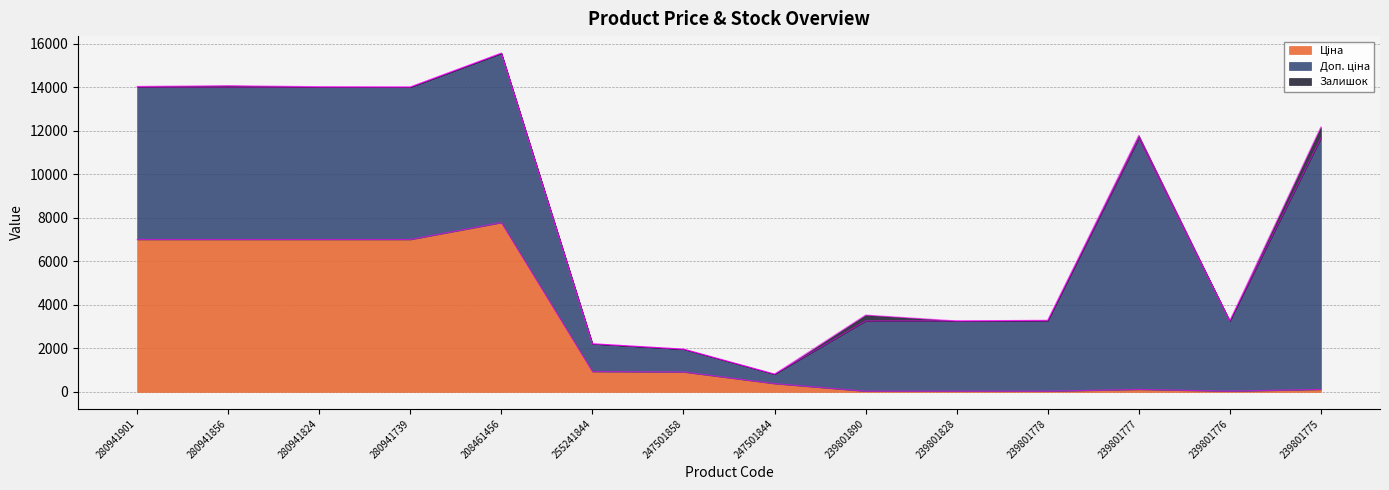

Which category has the lowest value in the Залишок series?

255241844